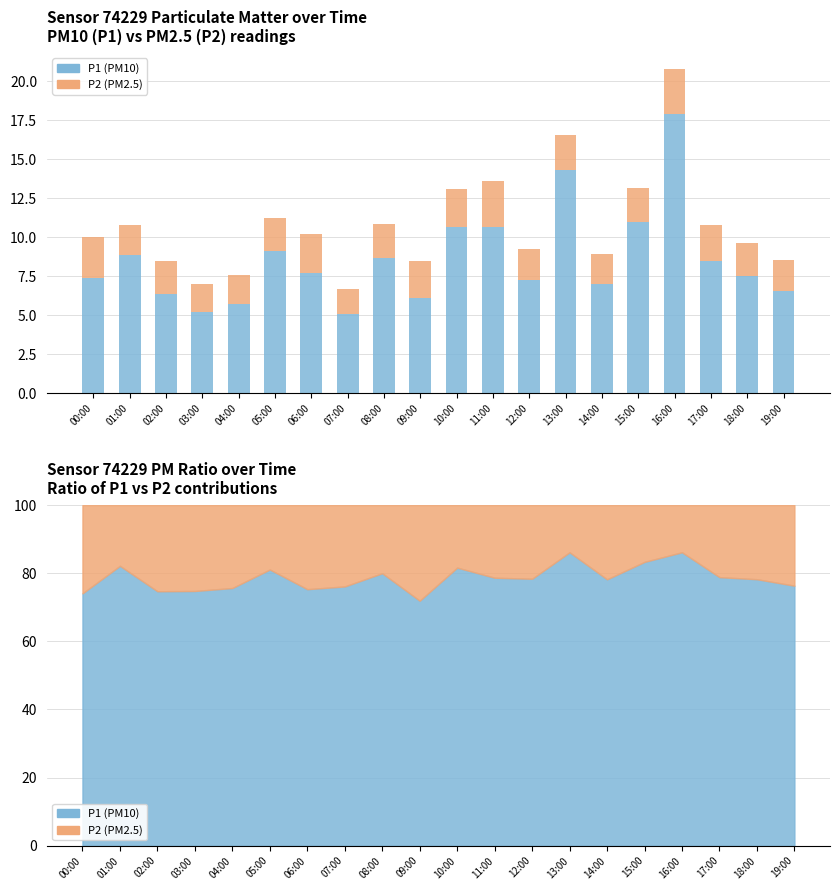

Is it true that P2 (PM2.5) equals 3.0 at 19:00?

False